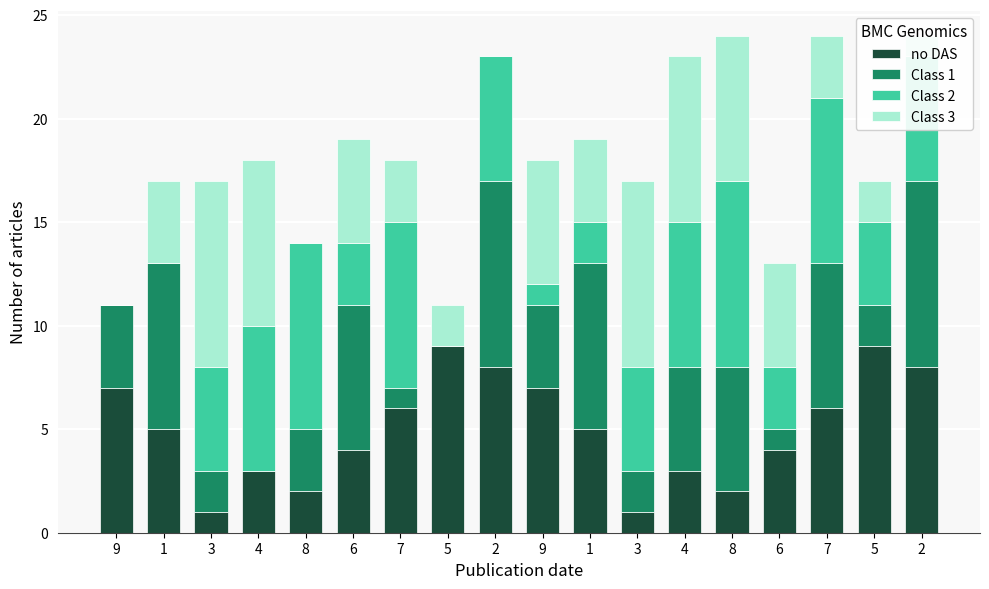

Is it true that Class 1 equals 3 at 2?

False